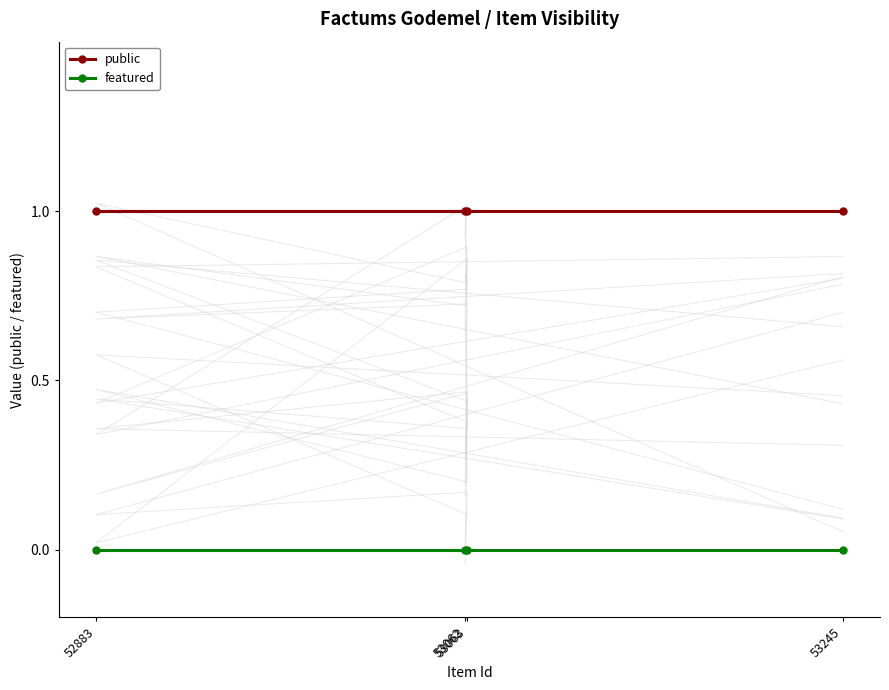

Reading right to left, list all the values displayed in this chart.

public: 1	1	1	1
featured: 0	0	0	0